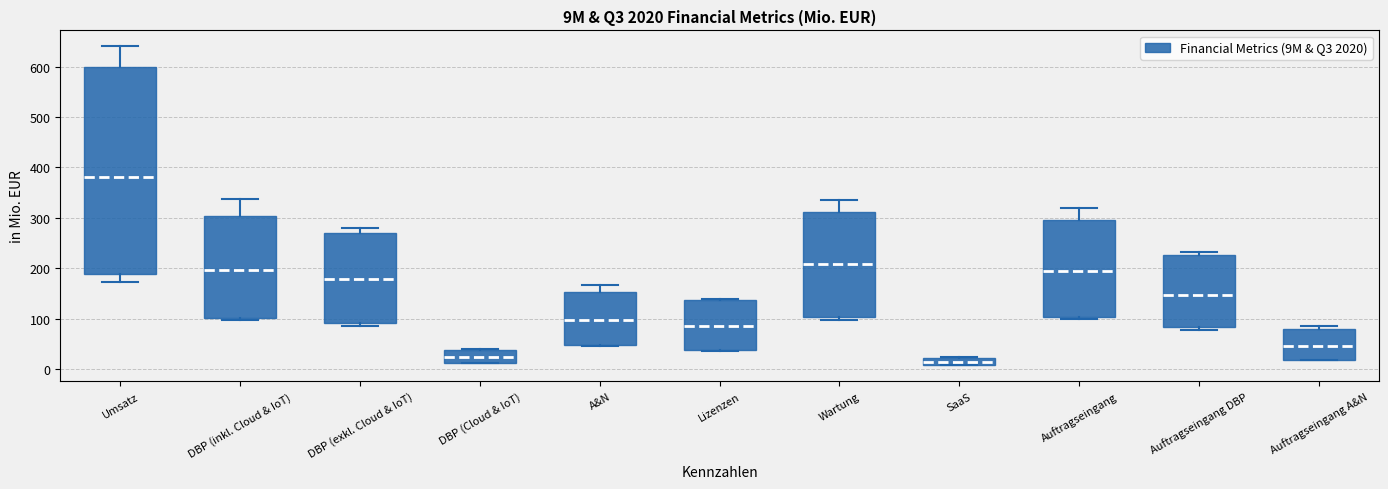

Where does the median line of the box for Umsatz sit on the y-axis? The values are not printed on the chart, so give them approximately, as read against the axis.

380